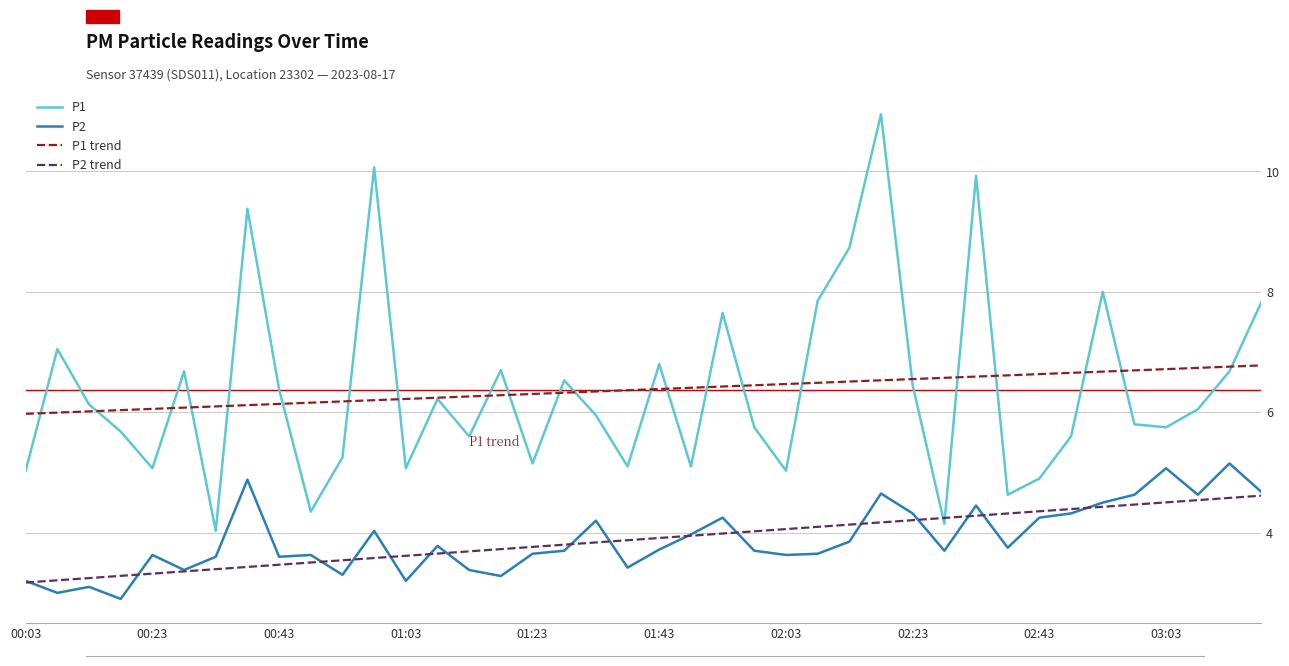

List the series in order of their peak value, highest first.

P1, P1 trend, P2, P2 trend